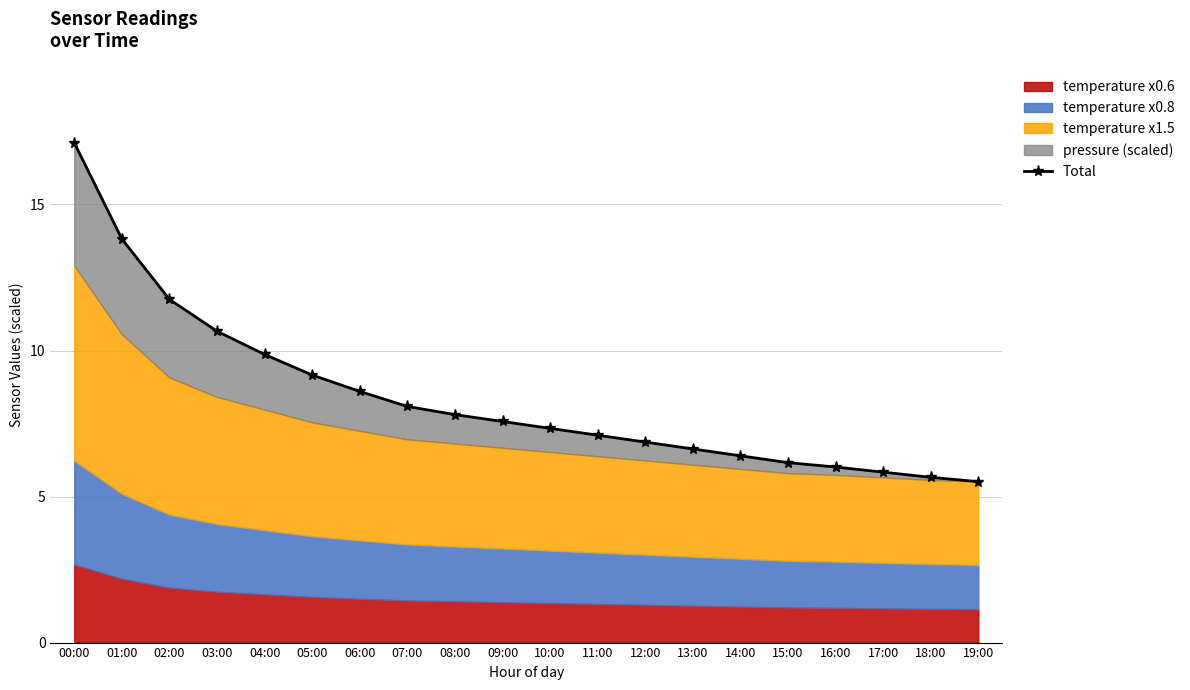

What is the label of the 17th point from the left?

16:00